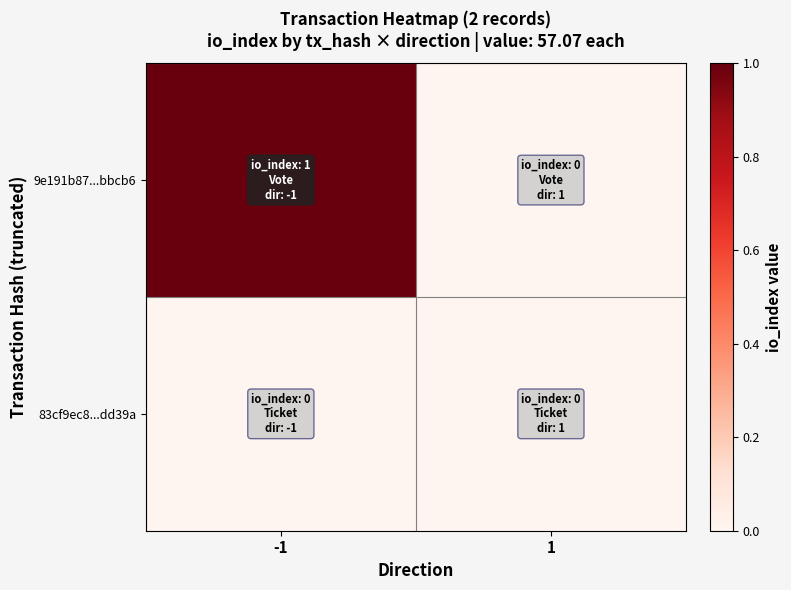

How many data points does each series have?

2